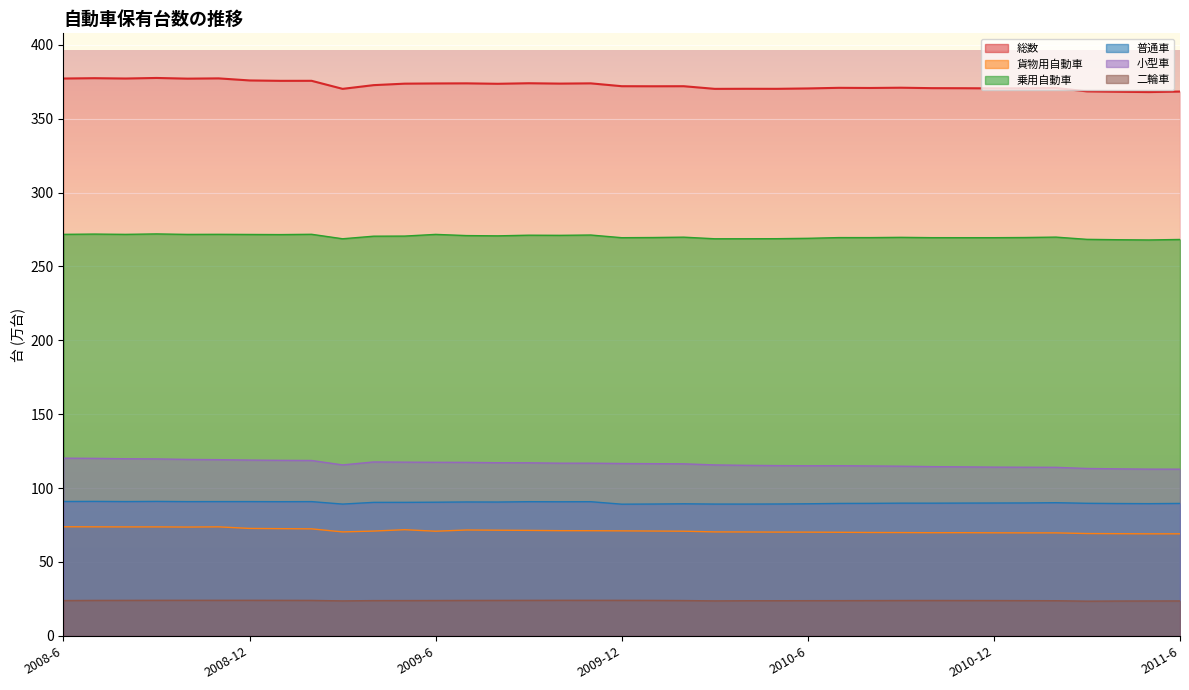

What is the sum of the 貨物用自動車 values at 2010-10 and 2010-1?

140.7